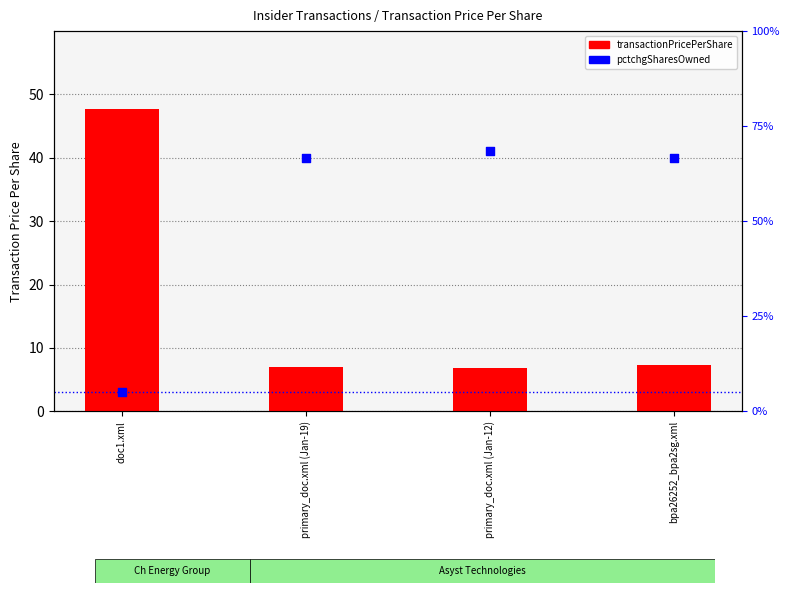

At how many categories does at least one series exceed 14?

4